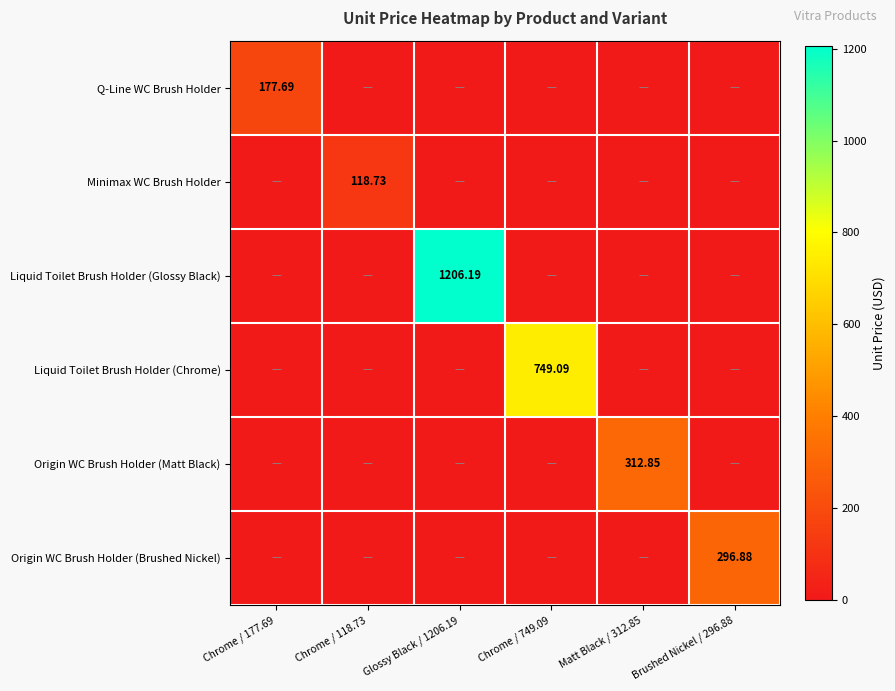

How many series are shown in this chart?

6